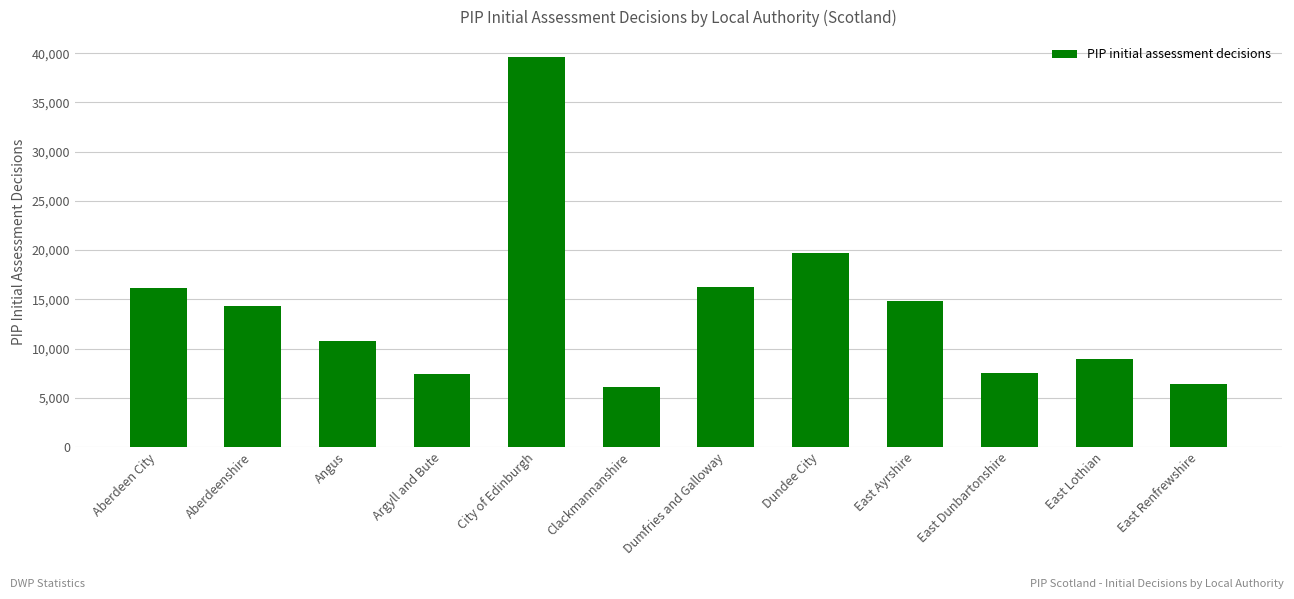

What is the average value?

14004